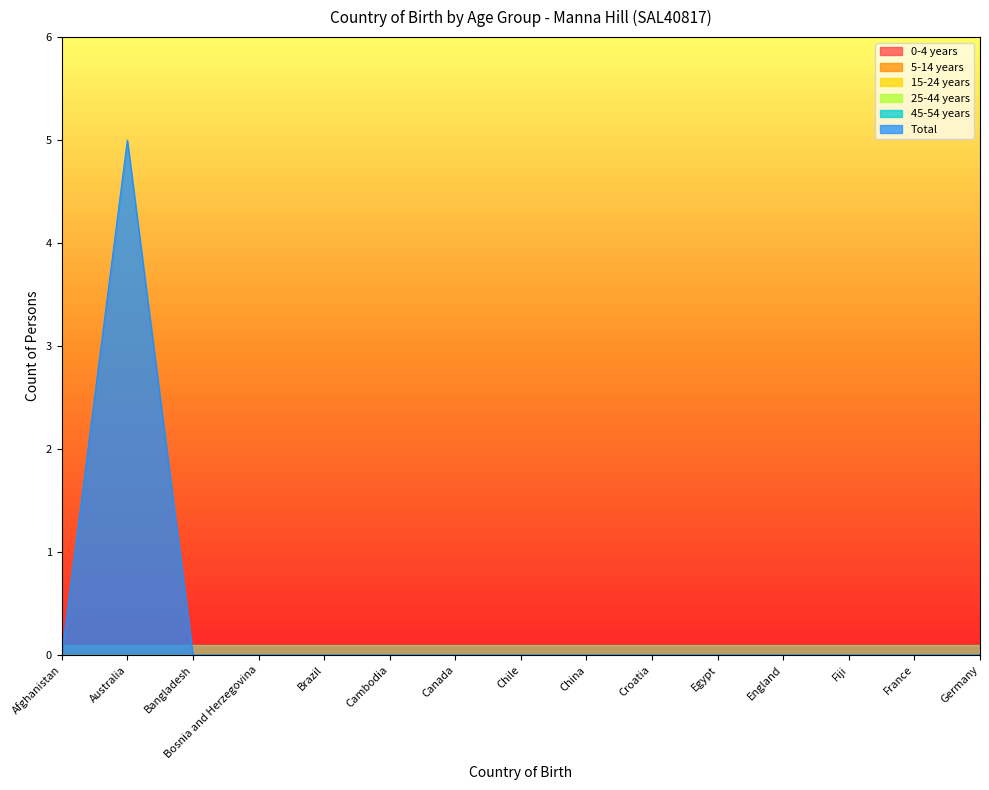

Is it true that Total equals 2 at Chile?

False